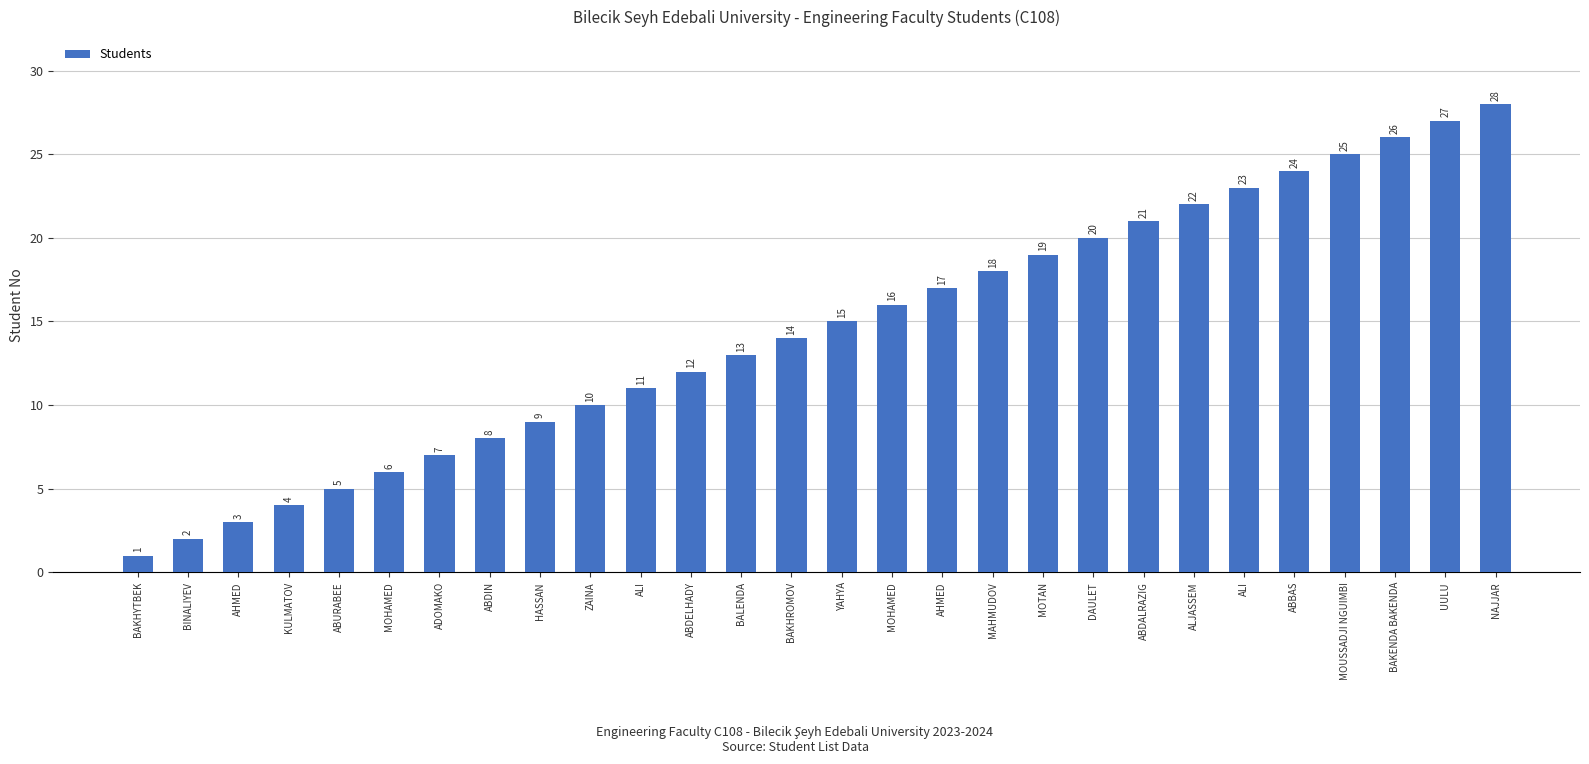

List the labels in order of value, largest first.

NAJJAR, UULU, BAKENDA BAKENDA, MOUSSADJI NGUIMBI, ABBAS, ALI, ALJASSEM, ABDALRAZIG, DAULET, MOTAN, MAHMUDOV, AHMED, MOHAMED, YAHYA, BAKHROMOV, BALENDA, ABDELHADY, ALI, ZAINA, HASSAN, ABDIN, ADOMAKO, MOHAMED, ABURABEE, KULMATOV, AHMED, BINALIYEV, BAKHYTBEK